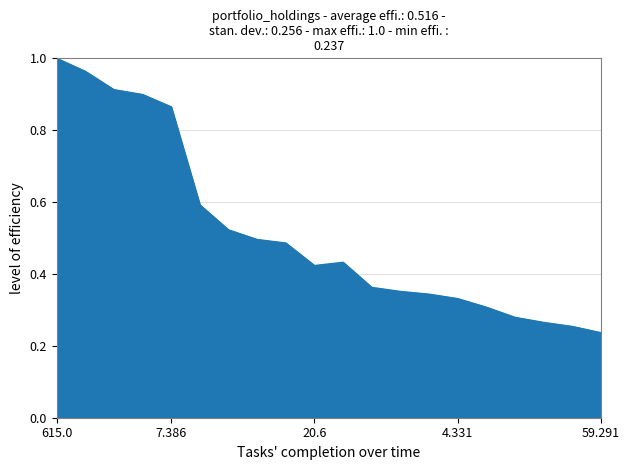

What is the difference between the maximum and minimum values?

0.8